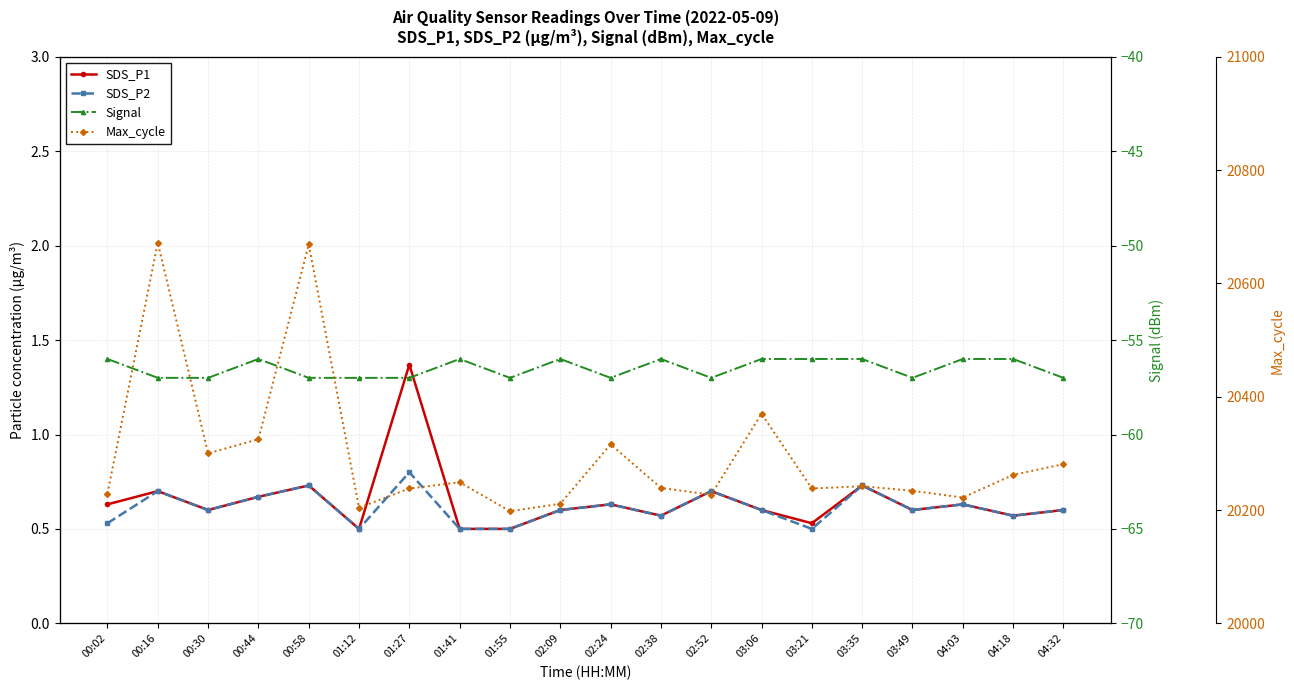

What is the label of the 2nd point from the left?

00:16